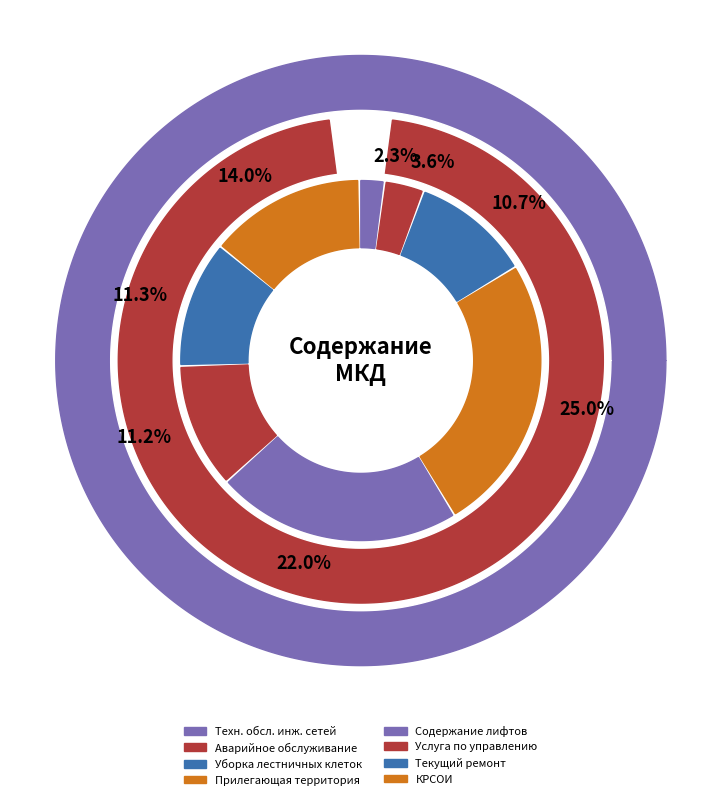

Is it true that Текущий ремонт is 11% of the pie?

True